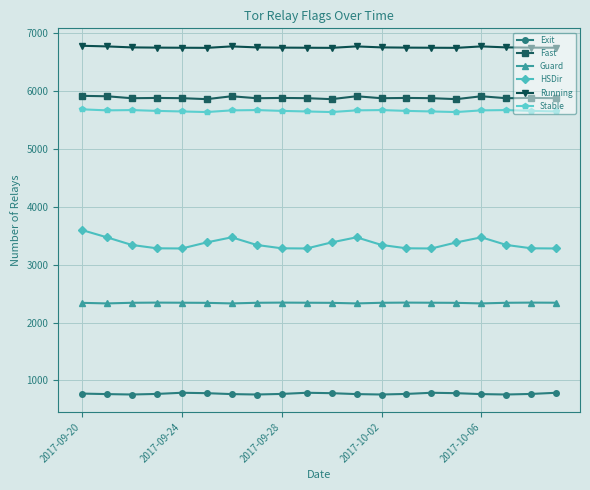

What is the greatest value displayed?

6786